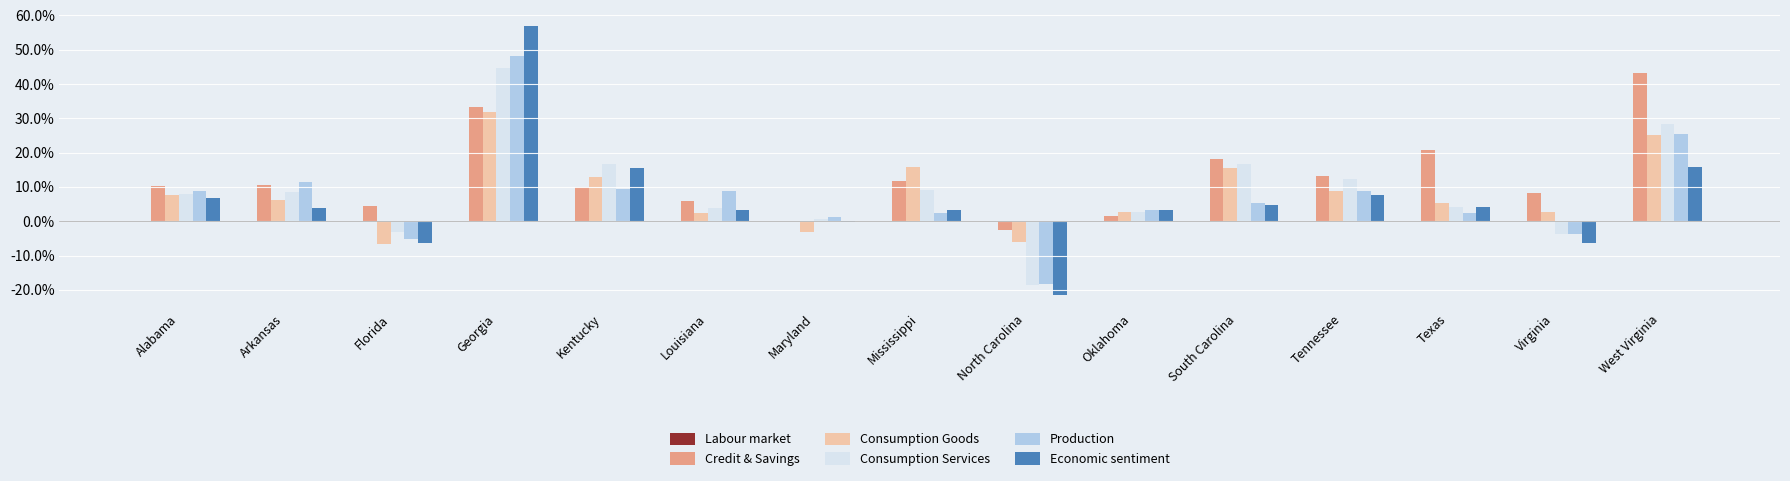

Are the bars grouped side by side (vs. stacked)?

Yes